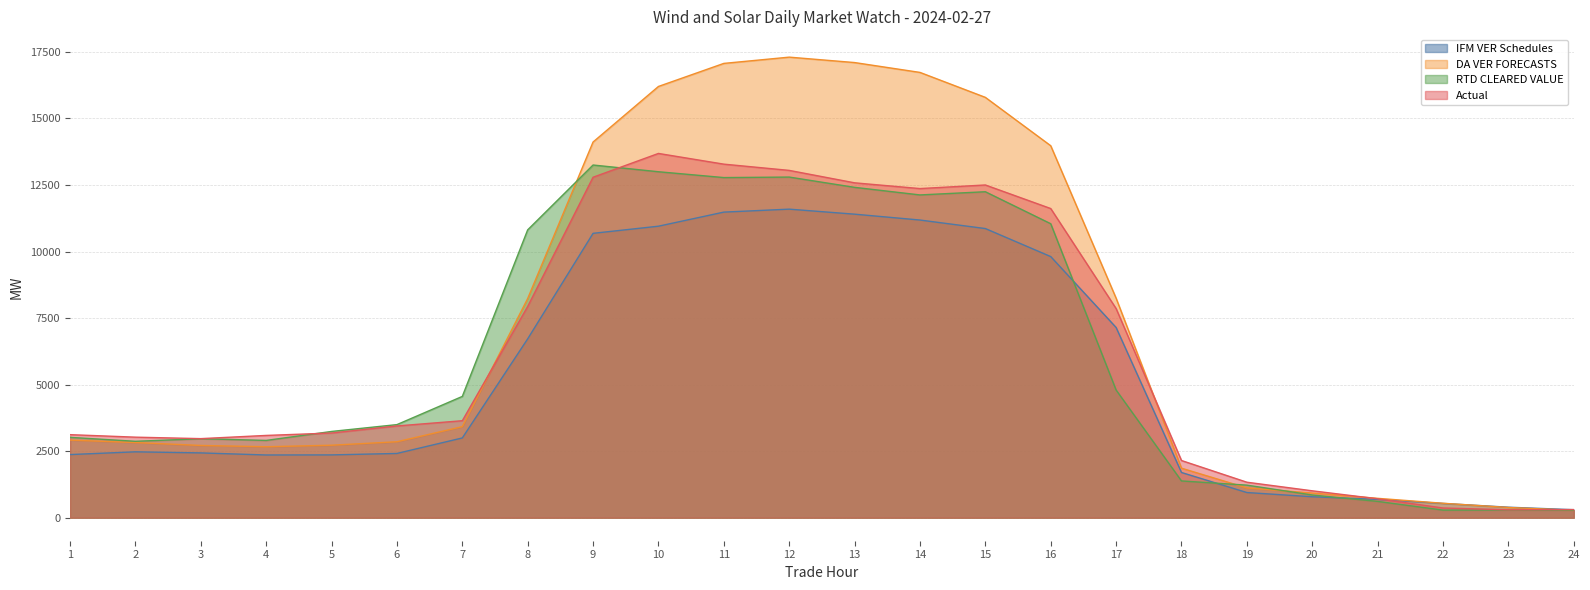

Where do DA VER FORECASTS and Actual first cross each other?

7 and 8